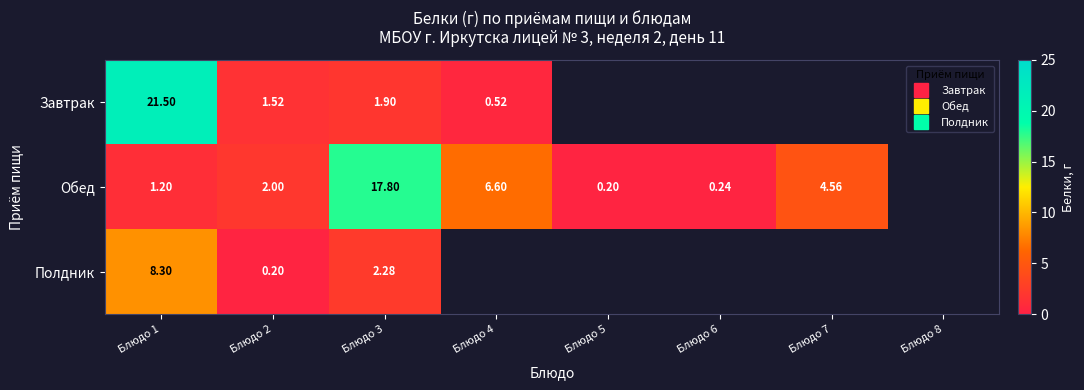

Is the value of Завтрак at Блюдо 5 greater than the value of Полдник at Блюдо 8?

No